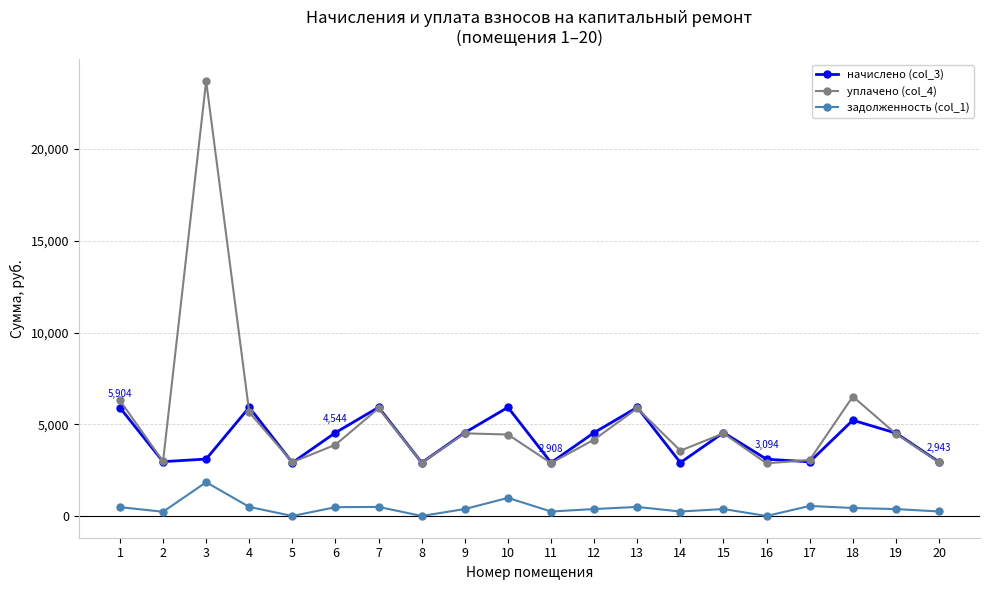

At which category is the sum across all series the highest?

3